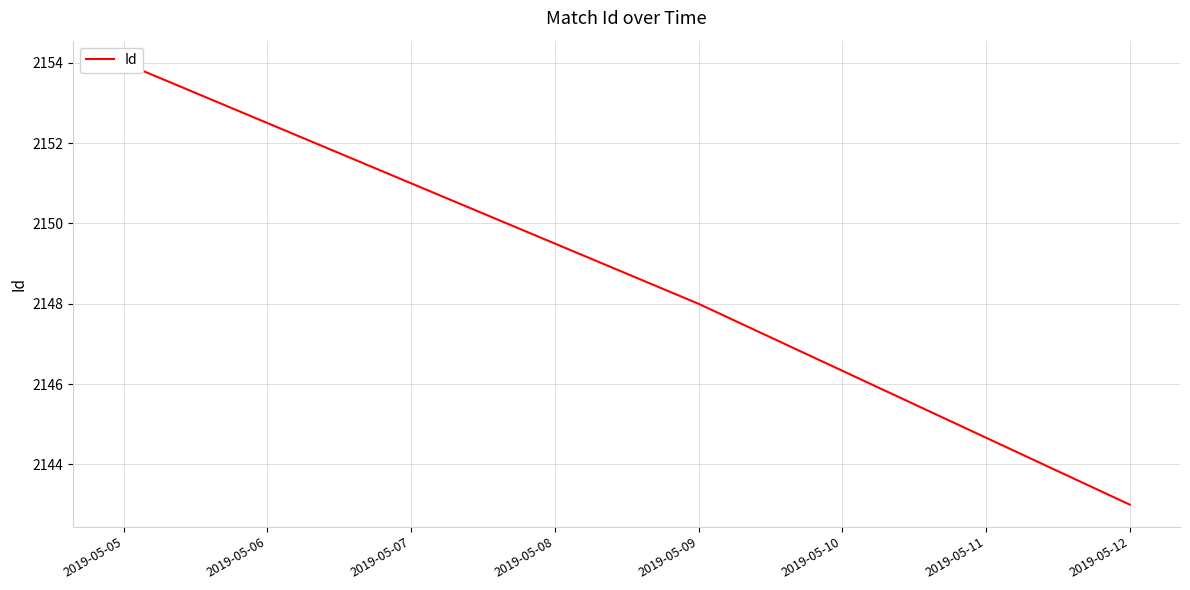

How many lines are shown in the chart?

1